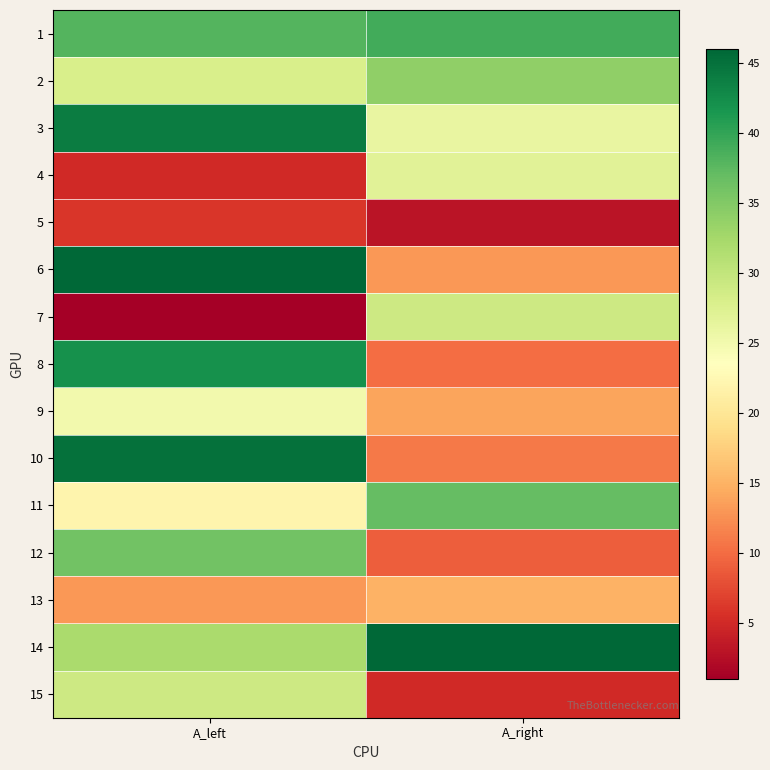

Reading left to right, extract all data points from this chart.

1: A_left=38	A_right=39
2: A_left=28	A_right=34
3: A_left=44	A_right=26
4: A_left=5	A_right=27
5: A_left=6	A_right=3
6: A_left=46	A_right=13
7: A_left=1	A_right=29
8: A_left=42	A_right=10
9: A_left=25	A_right=14
10: A_left=45	A_right=11
11: A_left=22	A_right=37
12: A_left=36	A_right=9
13: A_left=13	A_right=15
14: A_left=32	A_right=46
15: A_left=29	A_right=5